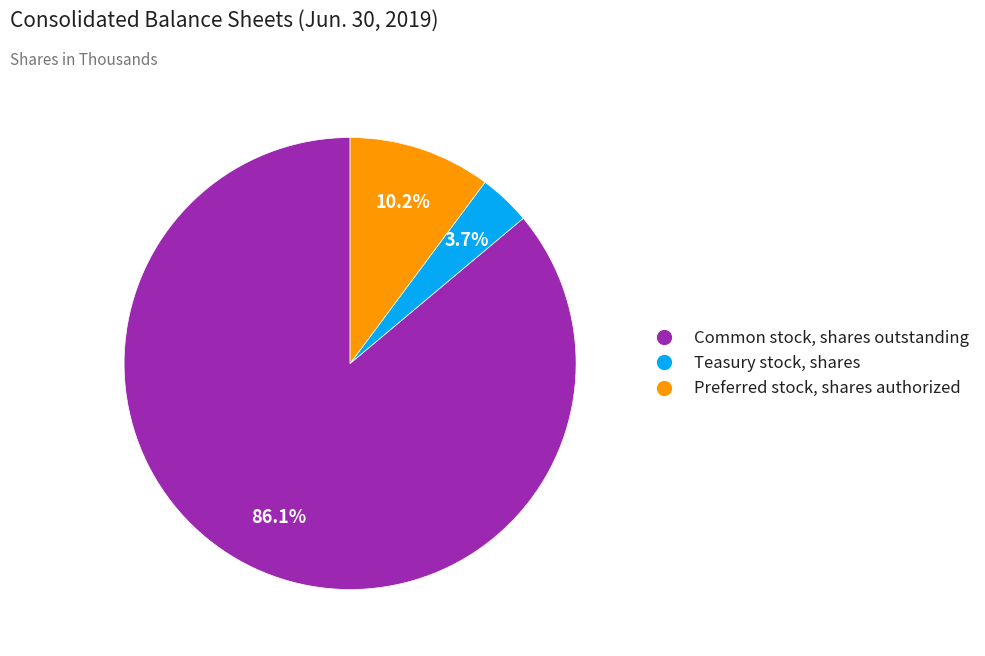

Is the sum of Common stock, shares outstanding and Preferred stock, shares authorized greater than half?

Yes